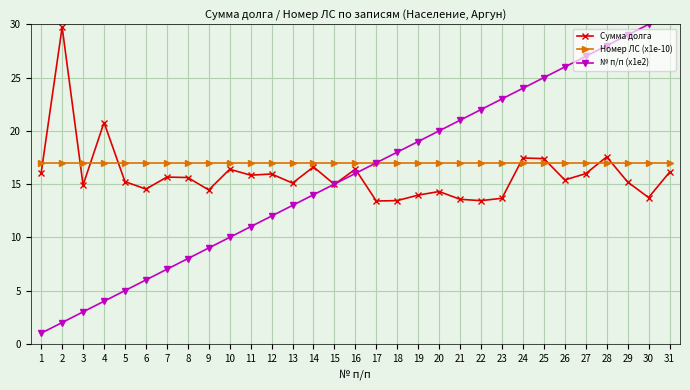

At 14, list the series in order from largest to smallest.

Номер ЛС (x1e-10), Сумма долга, № п/п (x1e2)